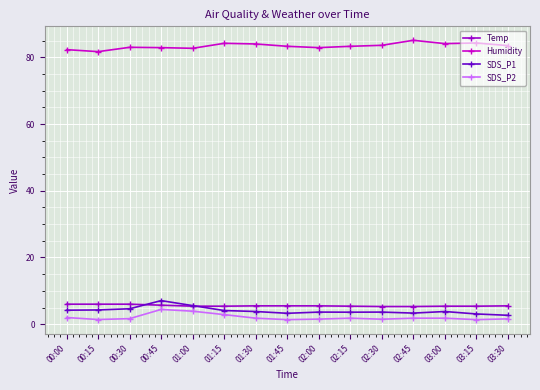

At how many categories does at least one series exceed 23?

15